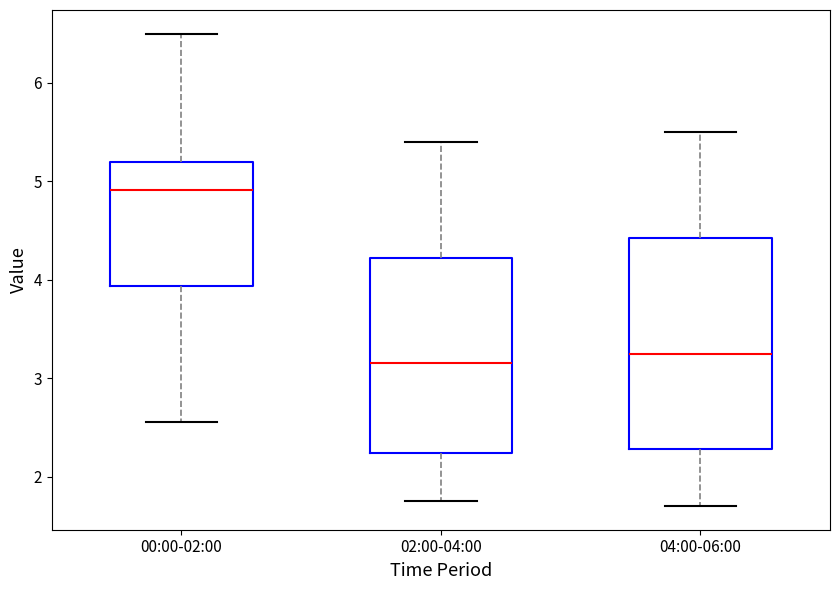

Which box is the tallest, from its lower edge to its upper edge?

04:00-06:00